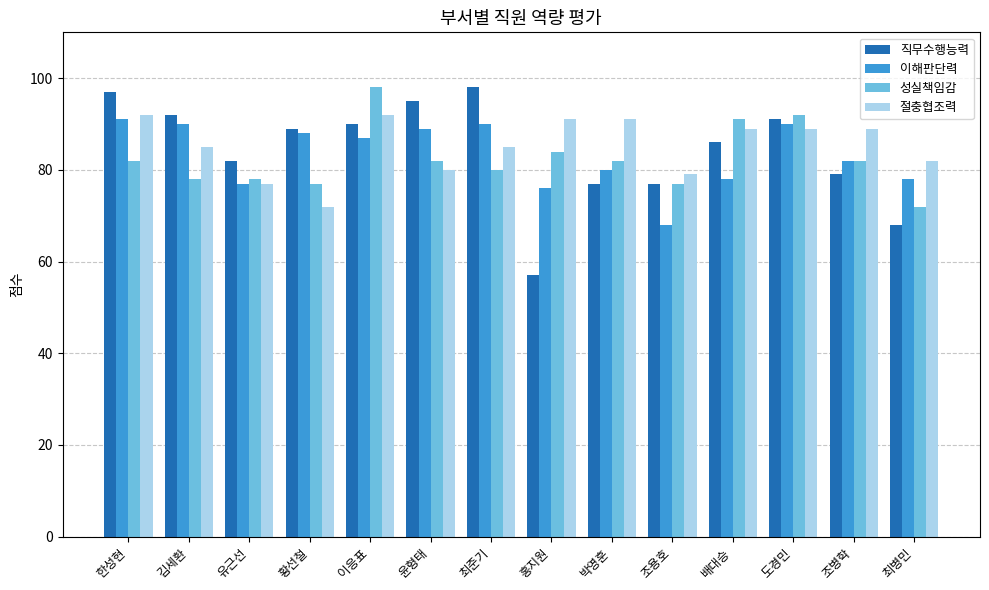

What is the average value of the 이해판단력 series?

83